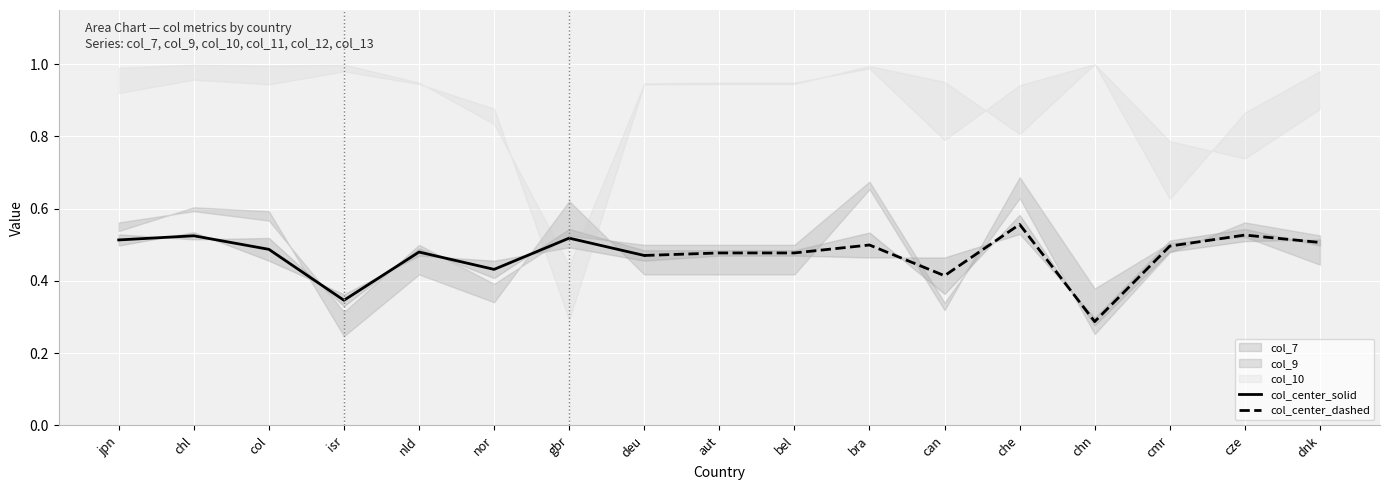

At which category does the chart reach its peak across all series?

chn